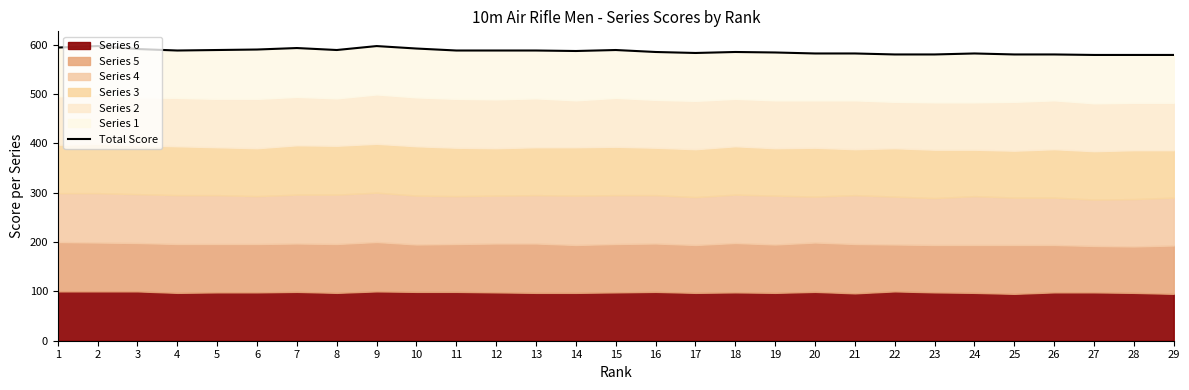

Does the chart have visible grid lines?

No